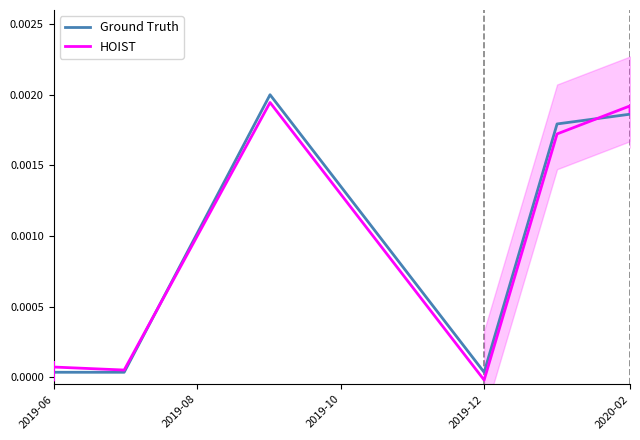

Is the value of Ground Truth at 2019-06 greater than the value of HOIST at 2020-02?

No